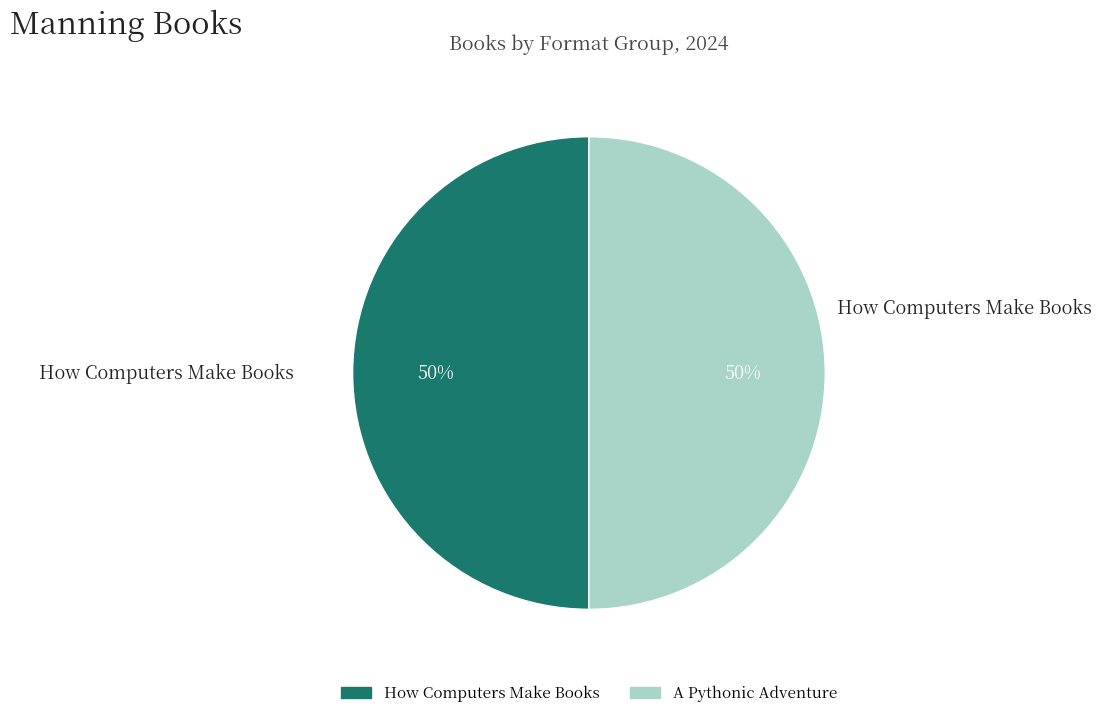

What percentage is the A Pythonic Adventure slice, to the nearest percent?

50%